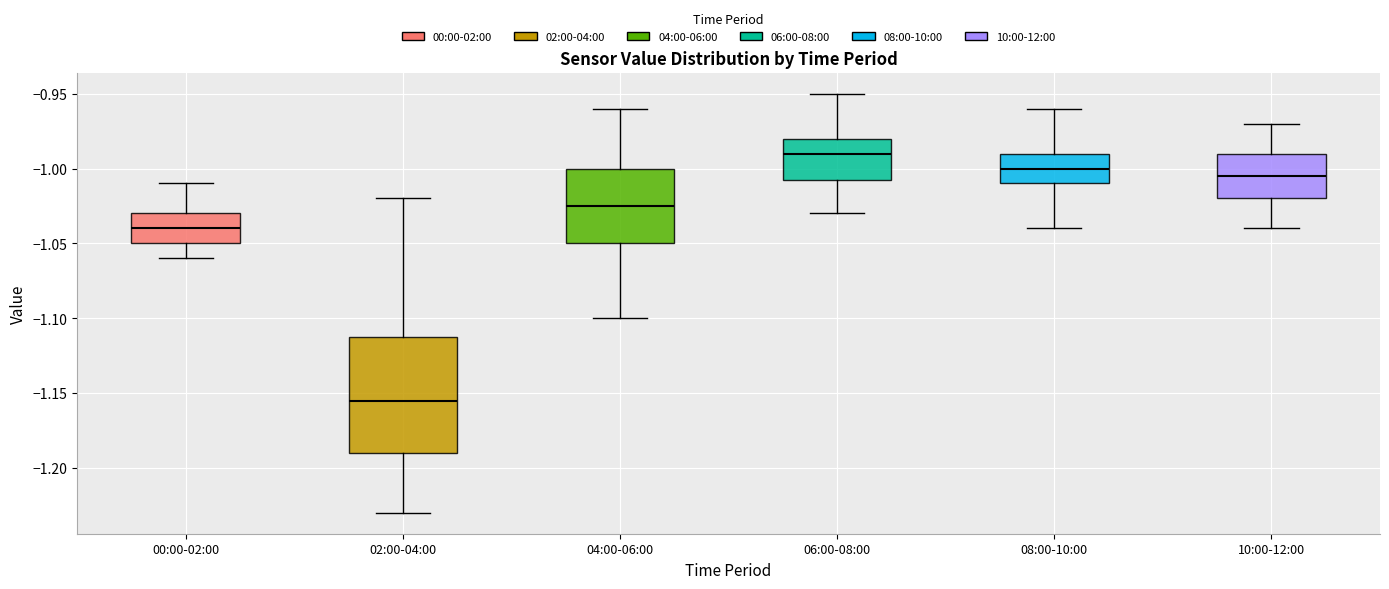

Comparing the boxes themselves (not the whiskers), which one is the tallest?

02:00-04:00